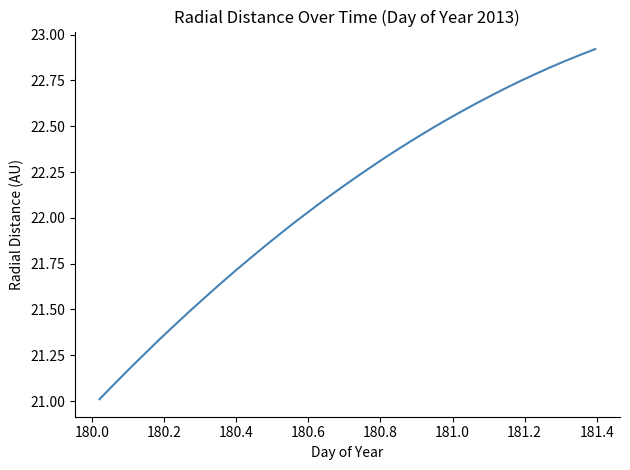

What is the difference between the maximum and minimum values?

1.9